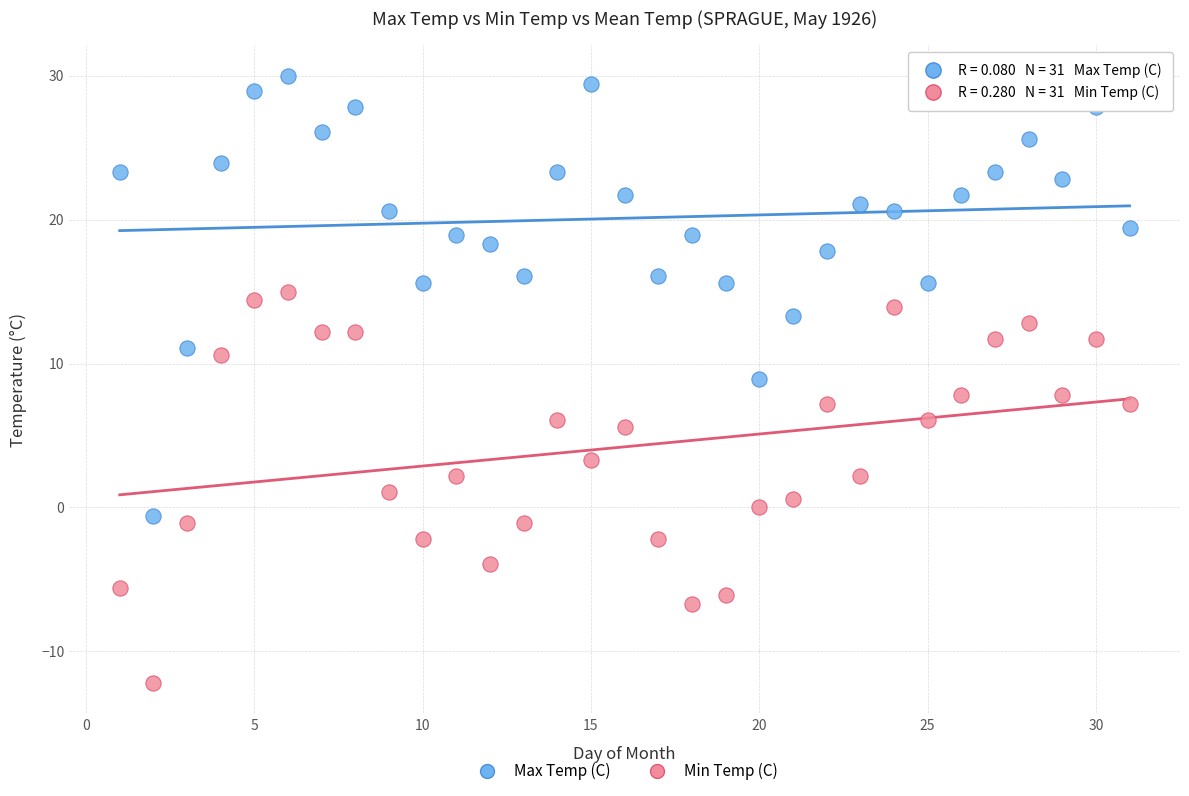

What are all the series names shown in the legend?

Max Temp (C), Min Temp (C)